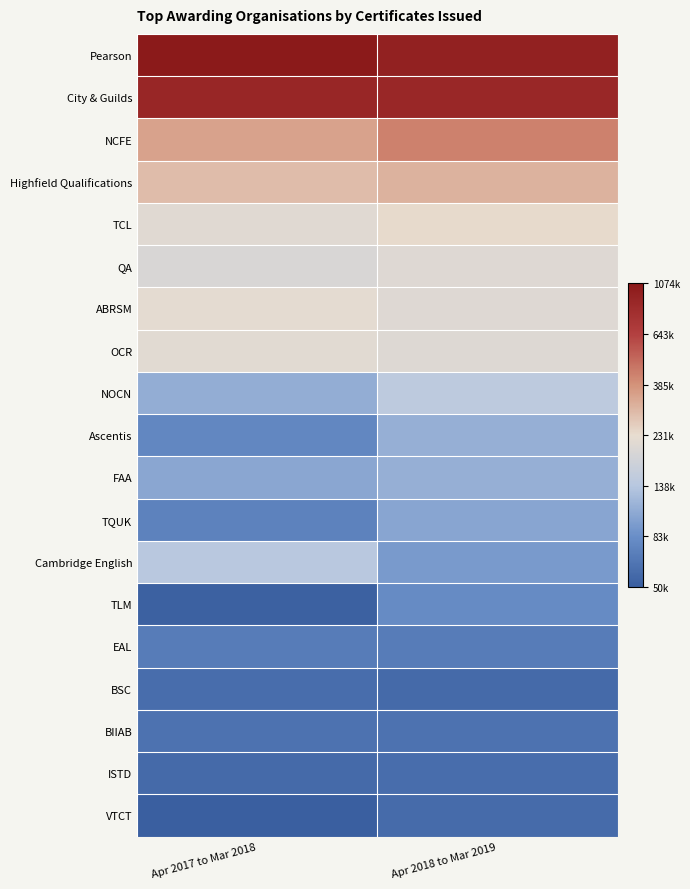

Rank the series at Apr 2018 to Mar 2019 from lowest to highest value.

BSC, VTCT, ISTD, BIIAB, EAL, TLM, Cambridge English, TQUK, FAA, Ascentis, NOCN, OCR, ABRSM, QA, TCL, Highfield Qualifications, NCFE, City & Guilds, Pearson